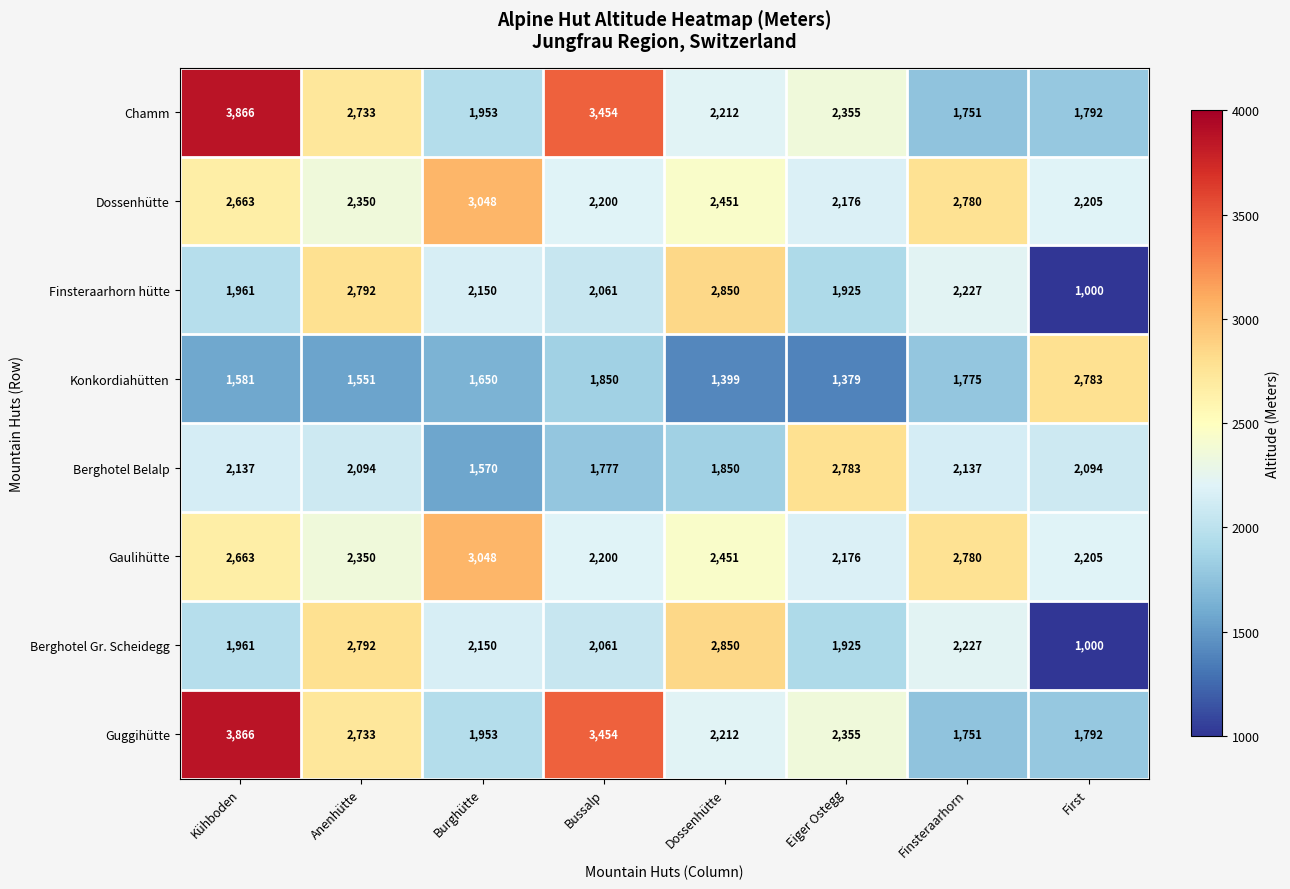

What value does the Konkordiahütten series have at Kühboden?

1581